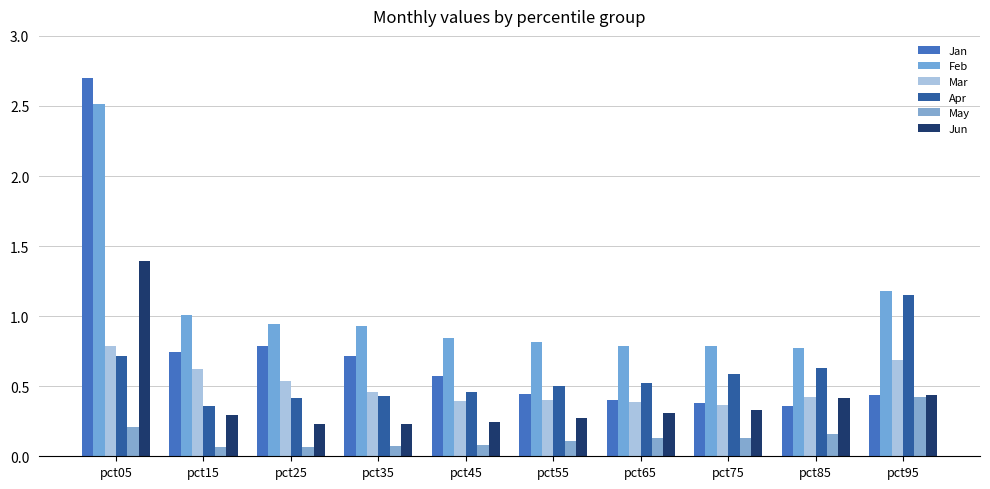

Which series has the widest spread of values?

Jan